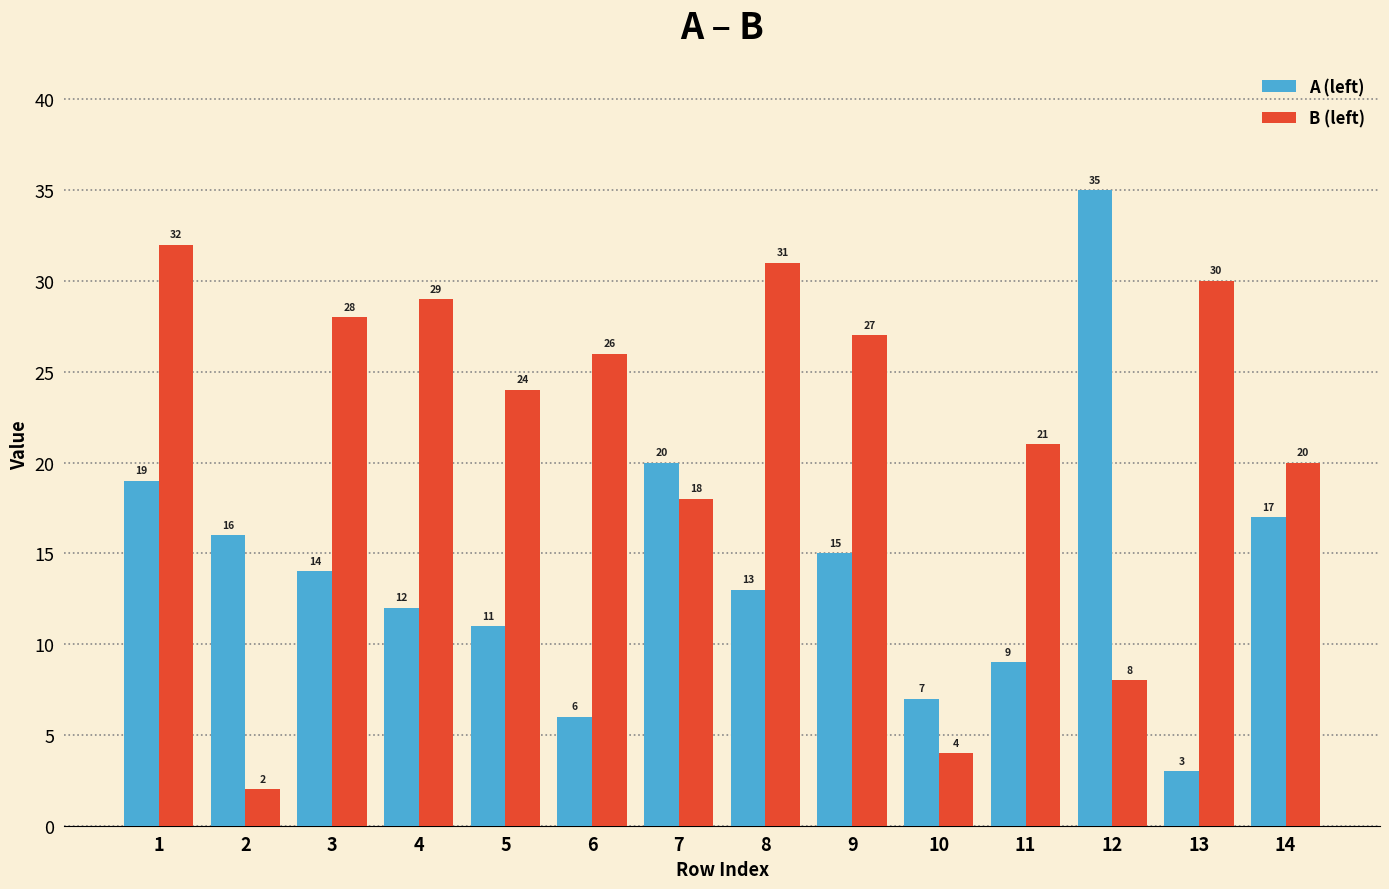

What is the value of the A (left) bar at the 11th from the left?

9